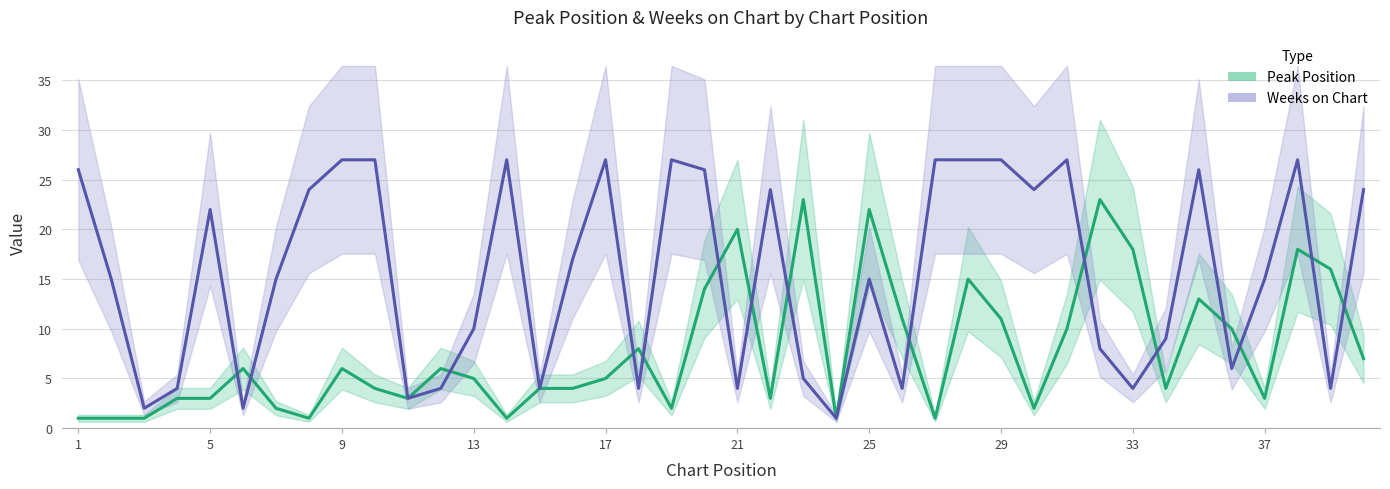

What is the sum of all Peak Position values?

311